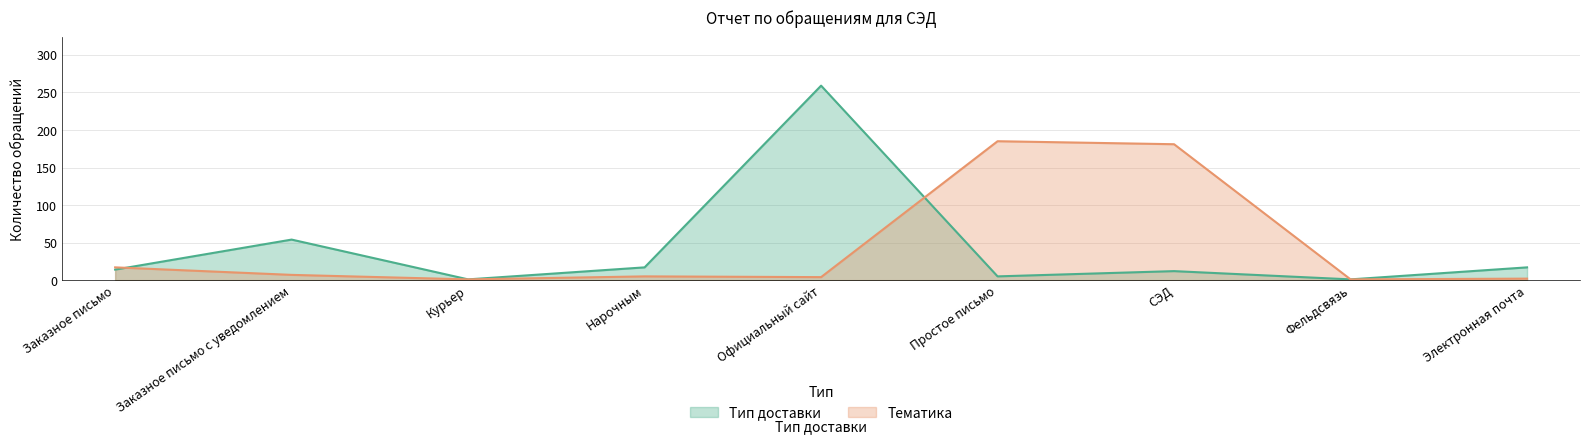

Between which two adjacent categories do Тип доставки and Тематика first intersect?

Заказное письмо and Заказное письмо с уведомлением